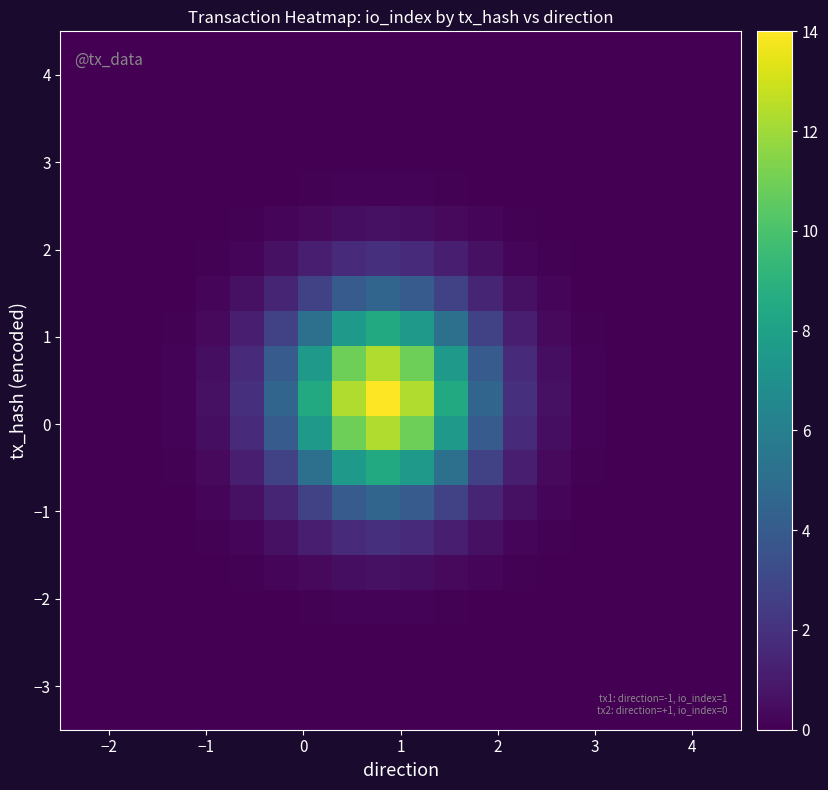

At how many categories does at least one series exceed 7?

5